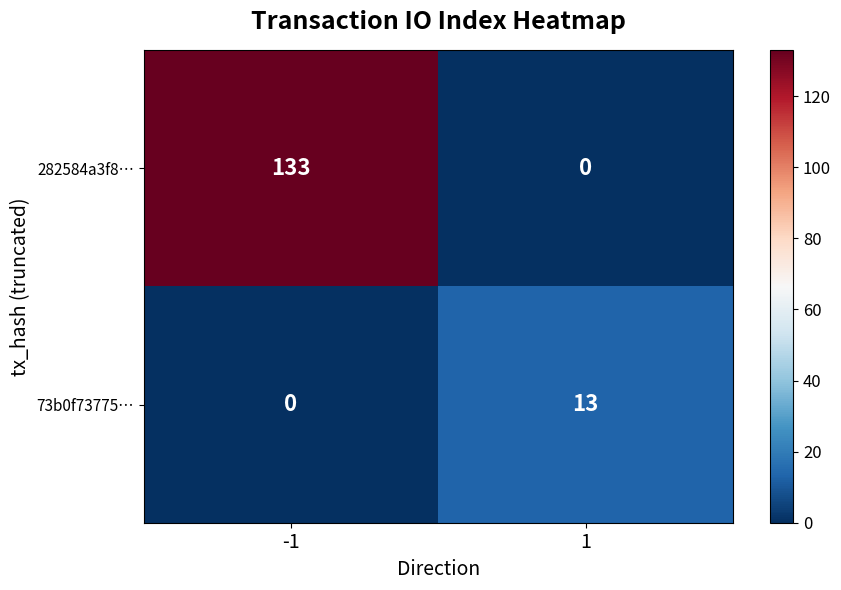

What is the highest value of the 282584a3f8… series?

133